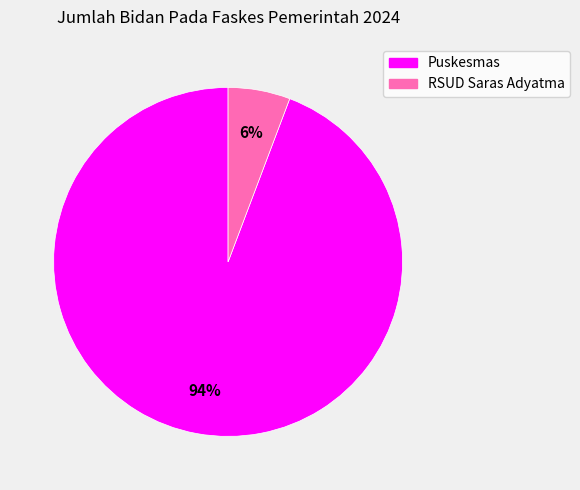

What percentage is the RSUD Saras Adyatma slice, to the nearest percent?

6%